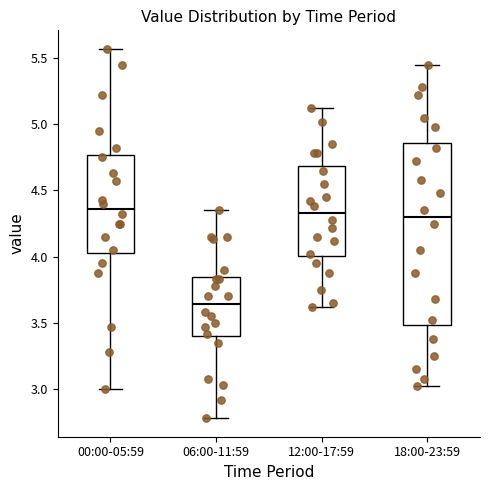

Reading left to right, transcribe this box plot: for each box, give where its median line is, the range the box spans, and where its two whiskers end, as read against the y-axis. The values are not printed on the chart, so give them approximately, as read against the axis.

00:00-05:59: median 4.35, box 4.05 to 4.75, whiskers 3.00 to 5.55
06:00-11:59: median 3.65, box 3.40 to 3.85, whiskers 2.80 to 4.35
12:00-17:59: median 4.35, box 4.00 to 4.70, whiskers 3.60 to 5.10
18:00-23:59: median 4.30, box 3.50 to 4.85, whiskers 3.00 to 5.45